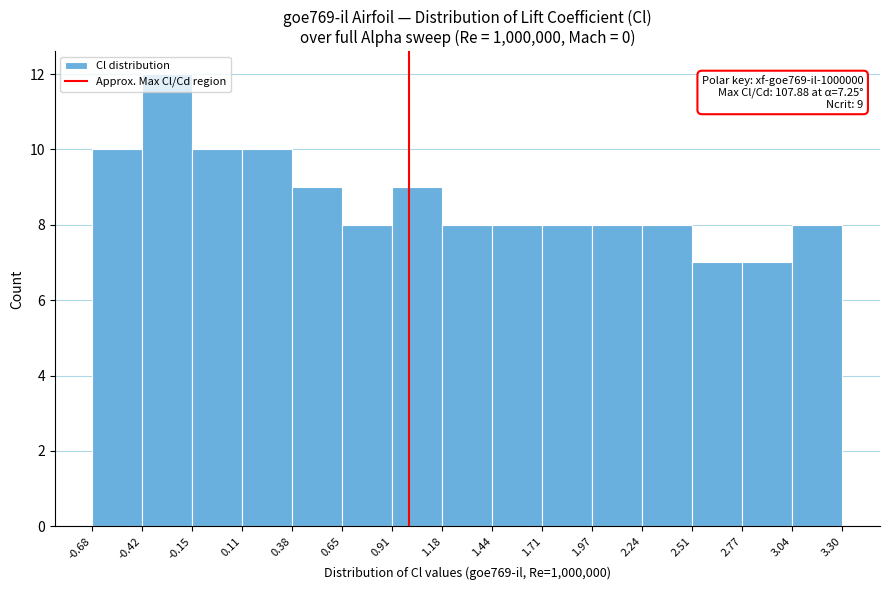

Which range on the x-axis has the tallest bar?

-0.42 to -0.15